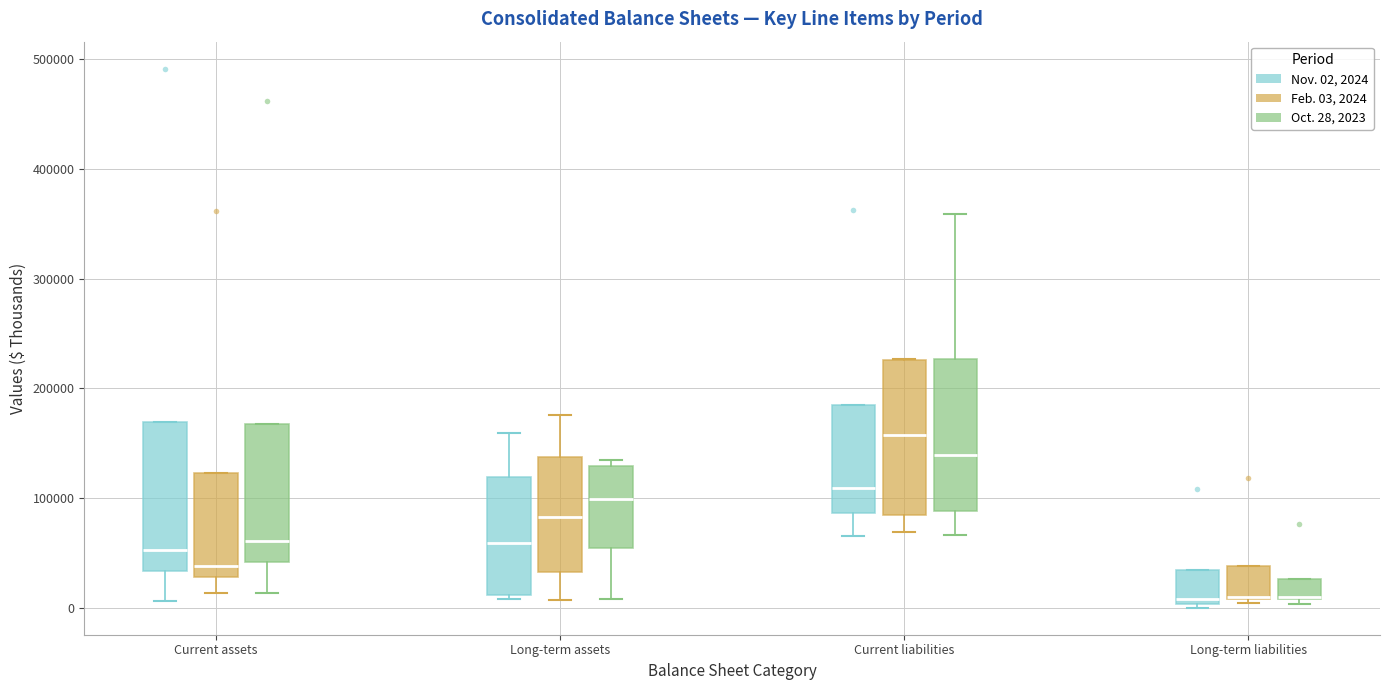

Reading left to right, transcribe this box plot: for each box, give where its median line is, the range the box spans, and where its two whiskers end, as read against the y-axis. The values are not printed on the chart, so give them approximately, as read against the axis.

Current assets (Nov. 02, 2024): median 50000, box 30000 to 170000, whiskers 10000 to 170000
Current assets (Feb. 03, 2024): median 40000, box 30000 to 120000, whiskers 10000 to 120000
Current assets (Oct. 28, 2023): median 60000, box 40000 to 170000, whiskers 10000 to 170000
Long-term assets (Nov. 02, 2024): median 60000, box 10000 to 120000, whiskers 10000 (just below the box's lower edge) to 160000
Long-term assets (Feb. 03, 2024): median 80000, box 30000 to 140000, whiskers 10000 to 180000
Long-term assets (Oct. 28, 2023): median 100000, box 50000 to 130000, whiskers 10000 to 130000 (just above the box's upper edge)
Current liabilities (Nov. 02, 2024): median 110000, box 90000 to 190000, whiskers 70000 to 190000
Current liabilities (Feb. 03, 2024): median 160000, box 80000 to 230000, whiskers 70000 to 230000
Current liabilities (Oct. 28, 2023): median 140000, box 90000 to 230000, whiskers 70000 to 360000
Long-term liabilities (Nov. 02, 2024): median 10000, box 0 to 30000, whiskers 0 (just below the box's lower edge) to 30000
Long-term liabilities (Feb. 03, 2024): median 10000 (drawn on the box's lower edge), box 10000 to 40000, whiskers 0 to 40000
Long-term liabilities (Oct. 28, 2023): median 10000 (drawn on the box's lower edge), box 10000 to 30000, whiskers 0 to 30000